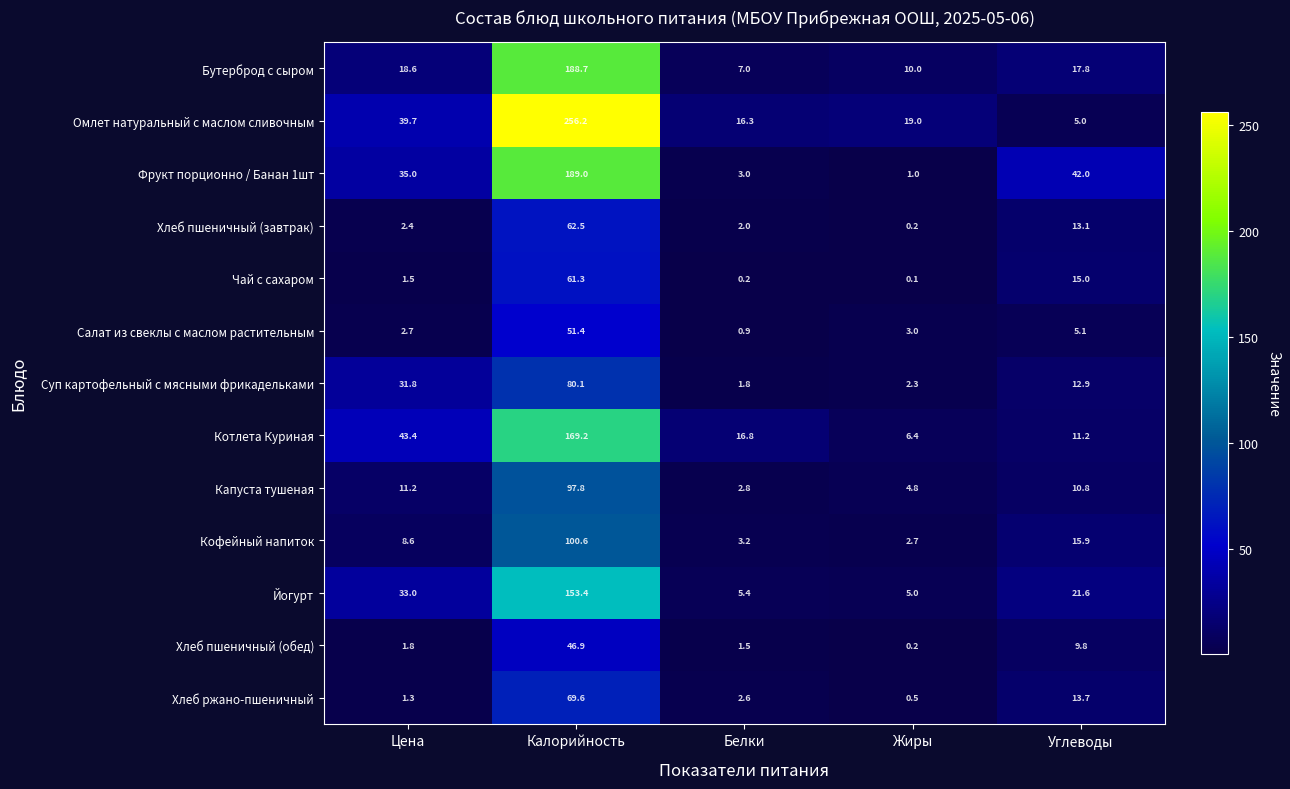

What is the difference between the maximum and minimum values in the Хлеб пшеничный (завтрак) series?

62.3